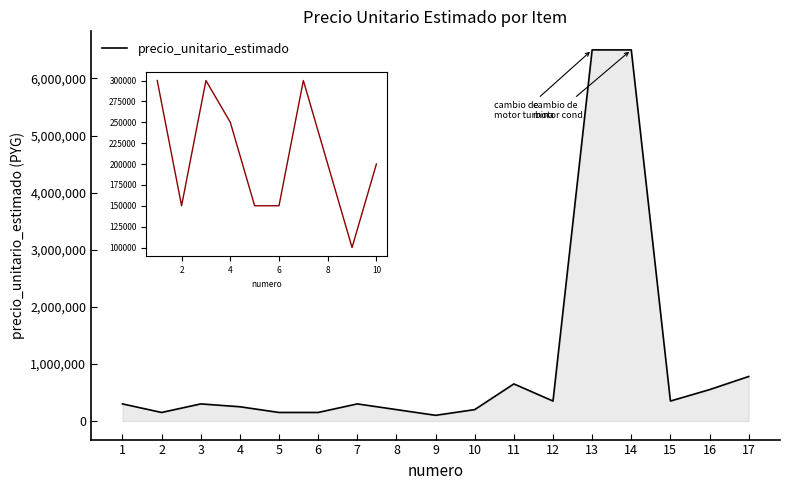

Reading left to right, list all the values displayed in this chart.

1=300000	2=150000	3=300000	4=250000	5=150000	6=150000	7=300000	8=200000	9=100000	10=200000	11=650000	12=350000	13=6500000	14=6500000	15=350000	16=550000	17=780000